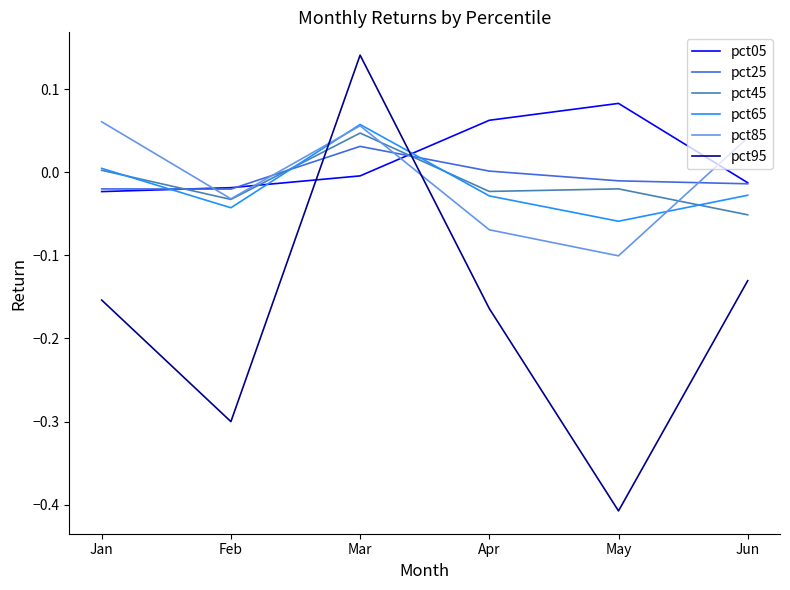

At which category is the sum across all series the highest?

Mar